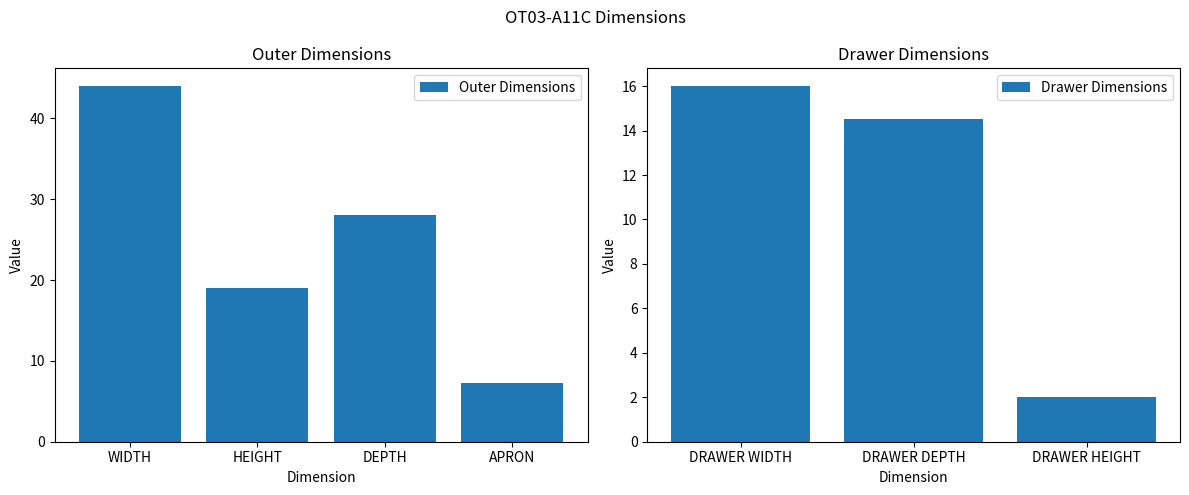

What is the label of the 4th bar from the left?

APRON